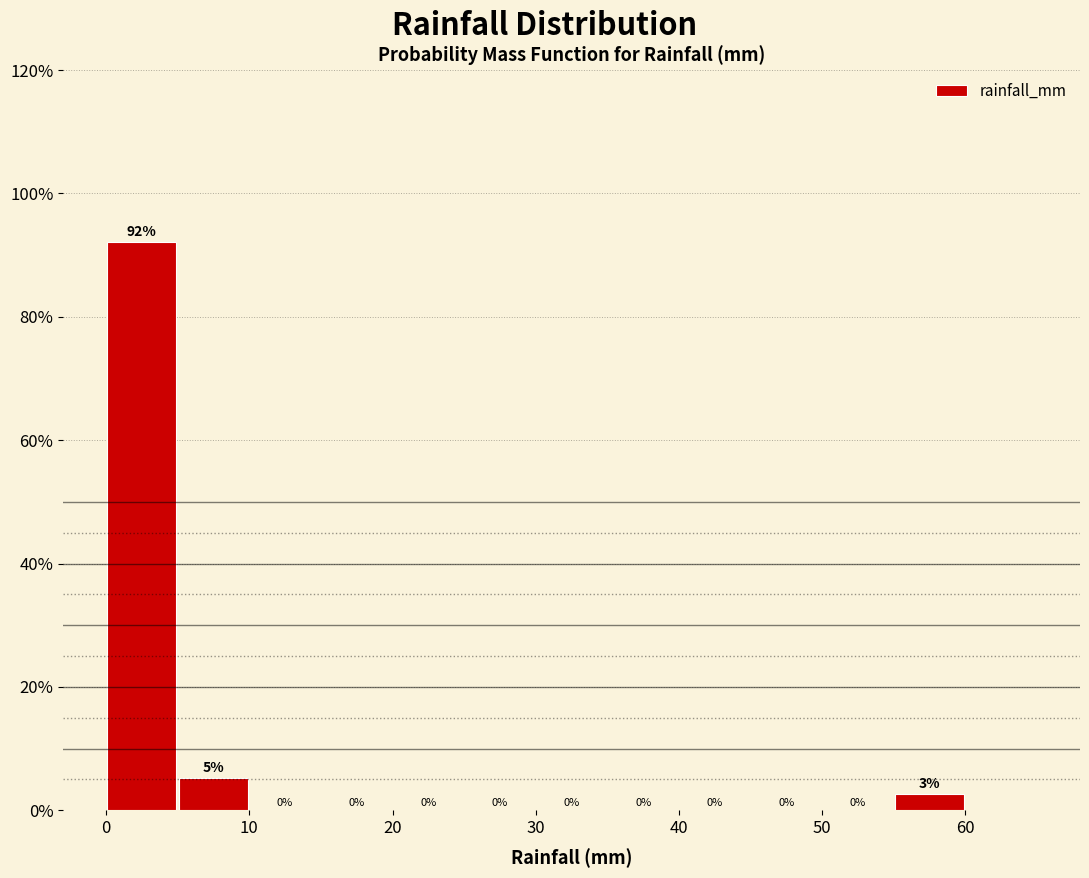

Over which range of the x-axis is the bar tallest?

0 to 5